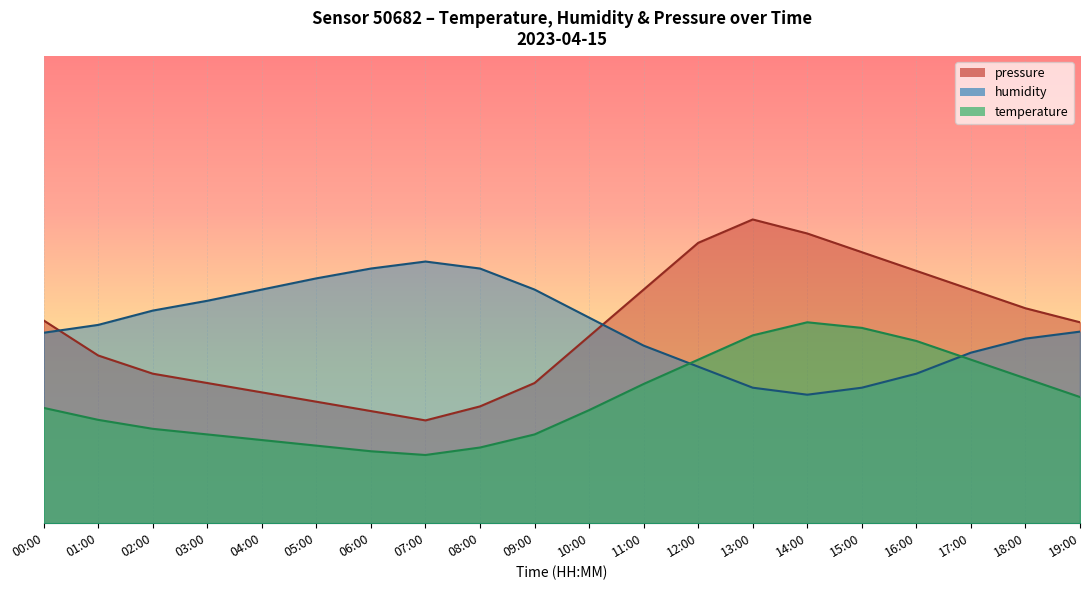

Rank the categories by temperature value from lowest to highest.

07:00, 06:00, 08:00, 05:00, 04:00, 03:00, 09:00, 02:00, 01:00, 10:00, 00:00, 19:00, 11:00, 18:00, 12:00, 17:00, 16:00, 13:00, 15:00, 14:00